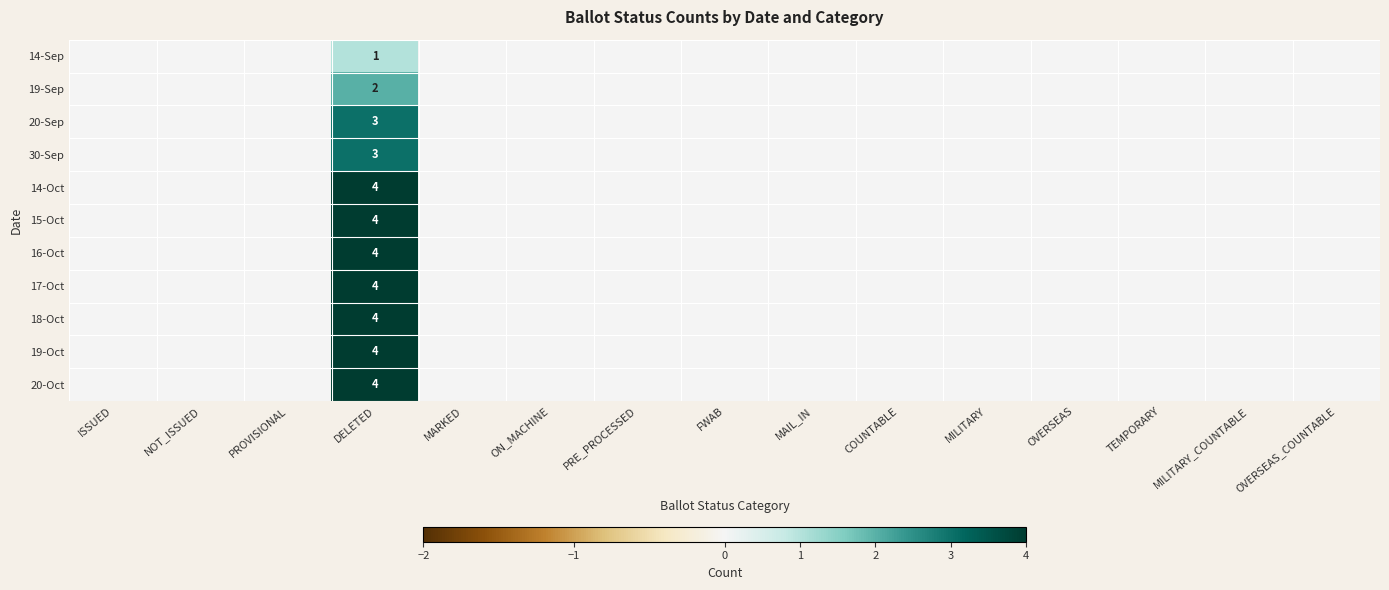

What is the difference between the maximum and minimum values in the 20-Oct series?

4